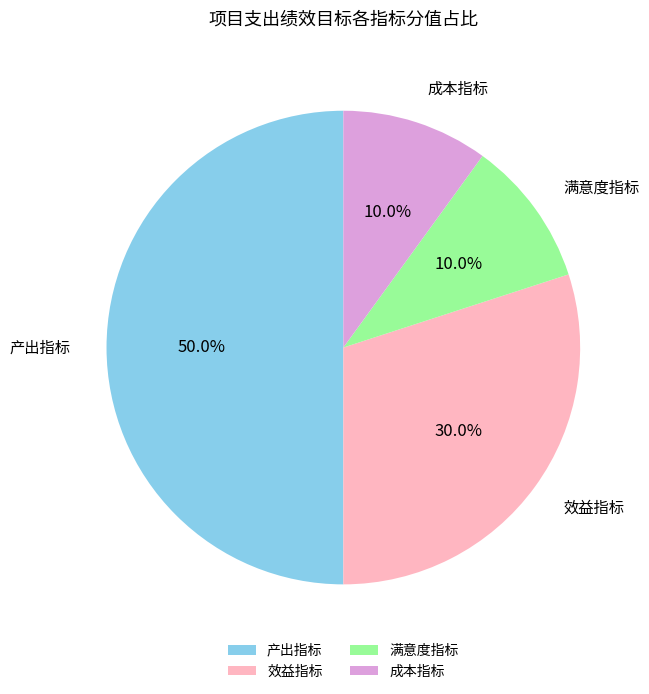

What is the largest slice in the pie chart?

产出指标